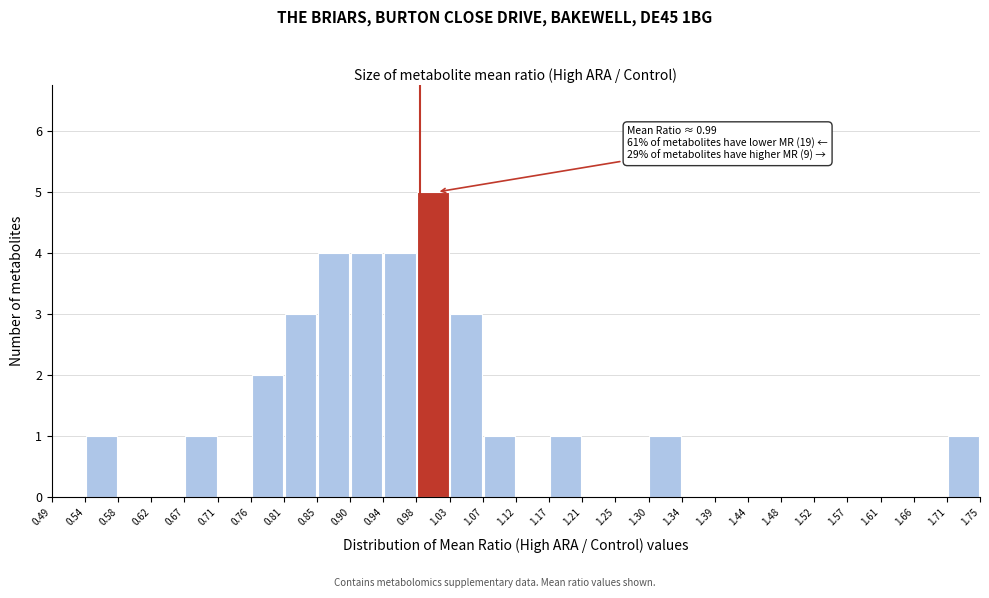

Which range on the x-axis has the tallest bar?

0.98 to 1.03